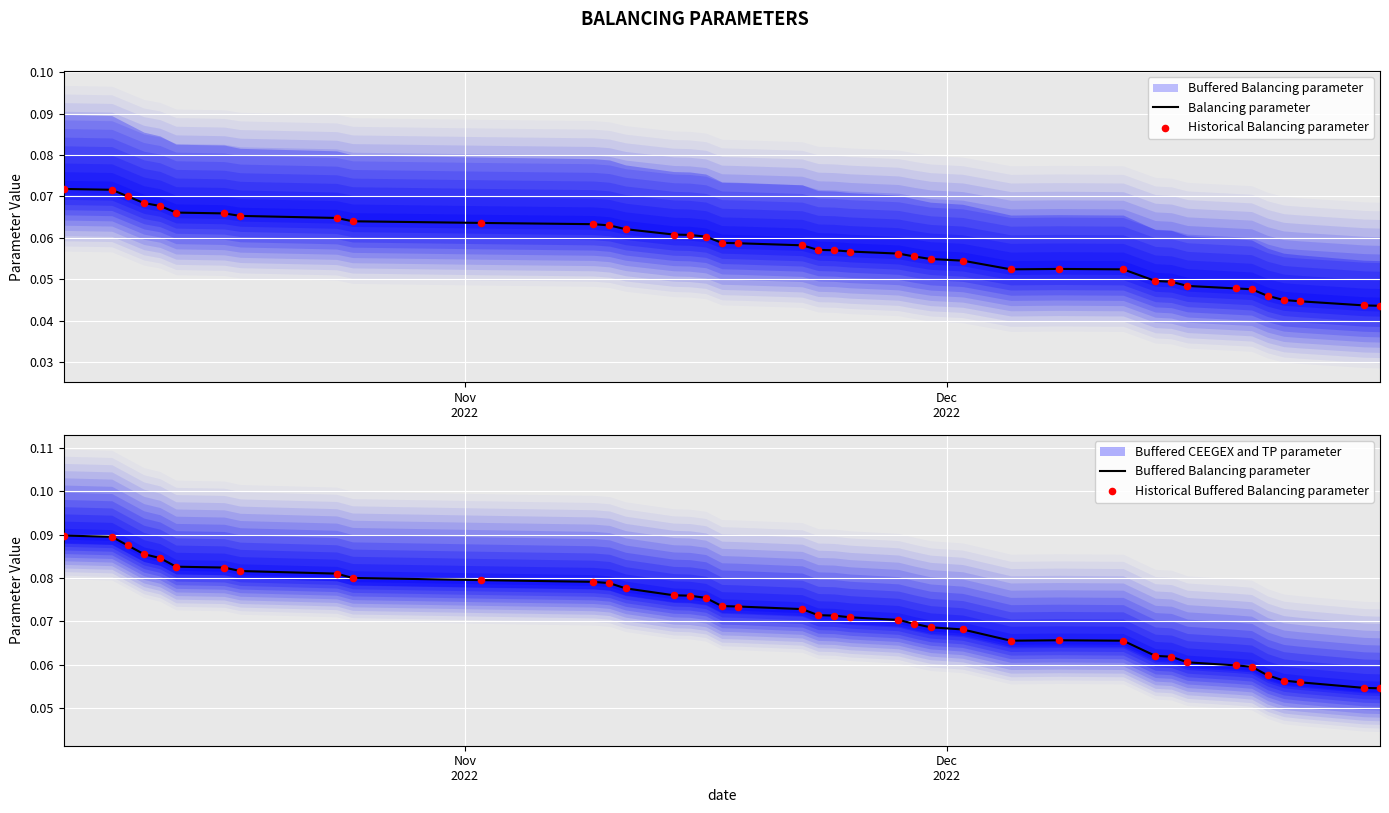

Is the value of Balancing parameter at 7 greater than the value of Historical Balancing parameter at 37?

Yes